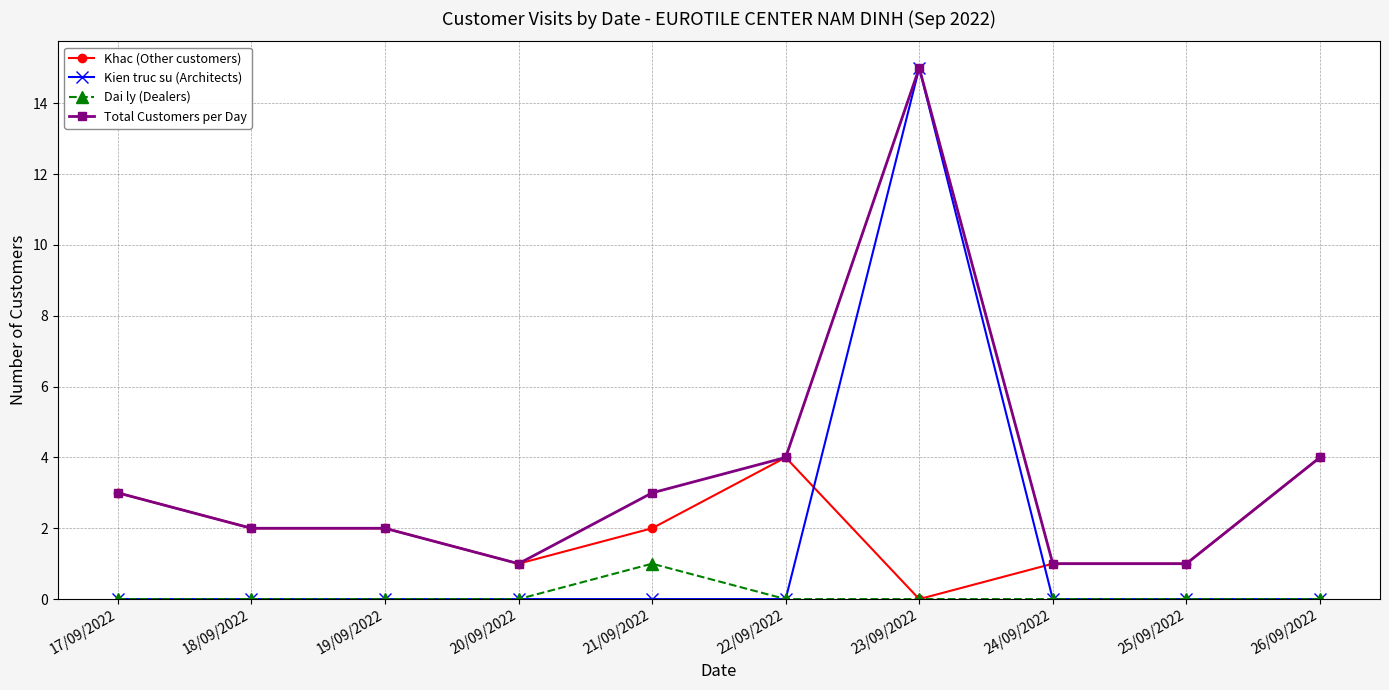

How many lines are shown in the chart?

4